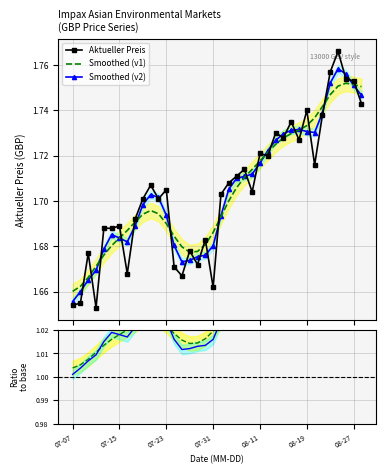

In Ratio v1, how many points are higher than both neighbors (excluding endpoints)?

2